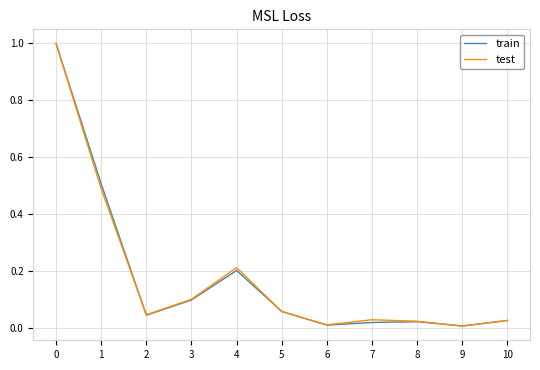

True or false: train has a value of 0.0 at 2.

True